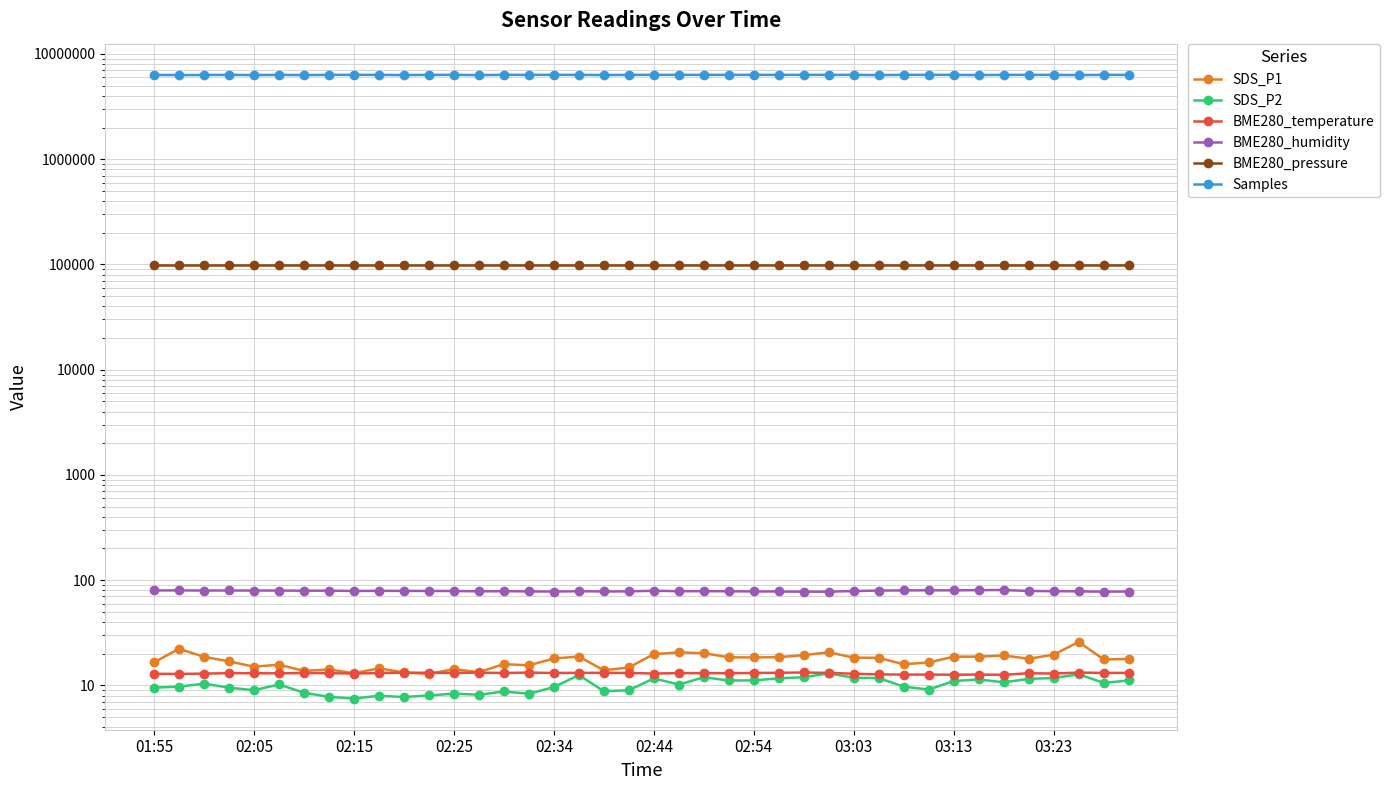

At which category is the sum across all series the highest?

02:25